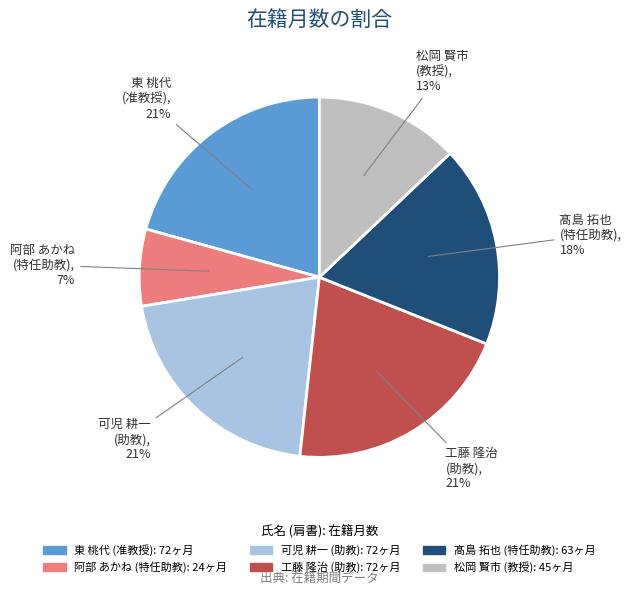

Count the number of slices in the pie.

6